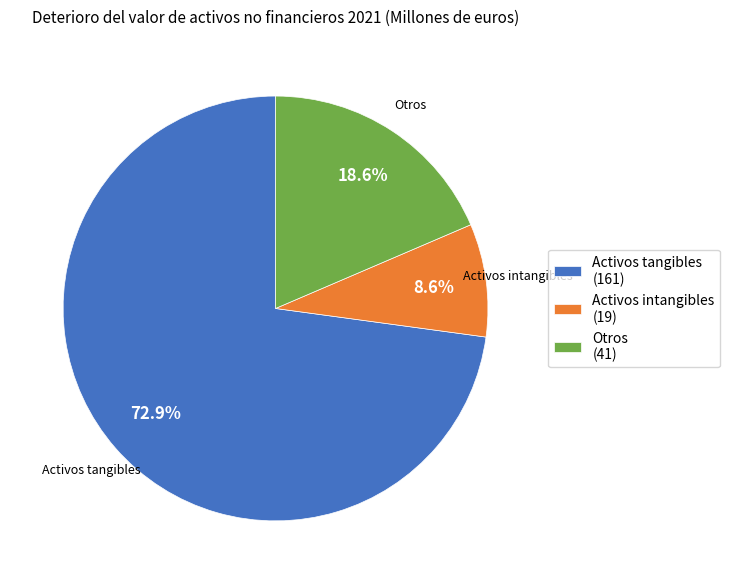

True or false: Activos intangibles accounts for 9% of the total.

True